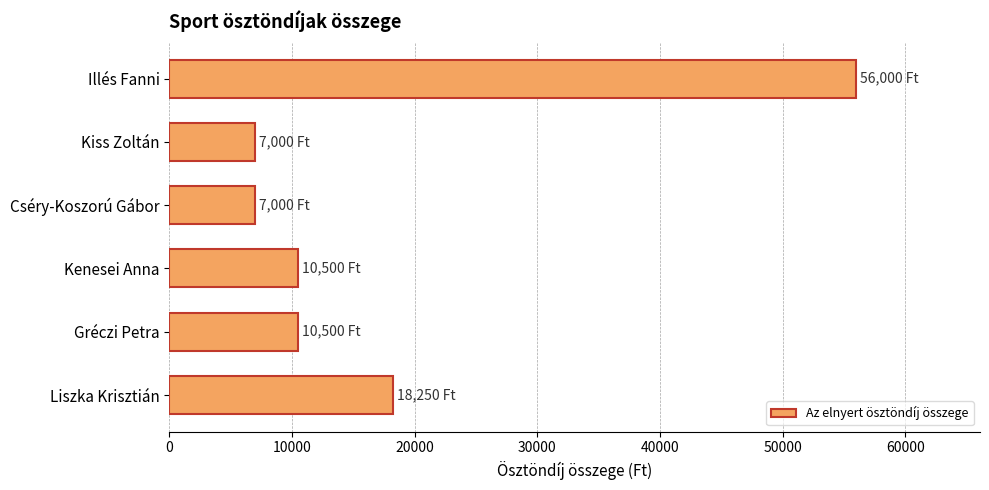

The chart shows a value of 3951 at Kiss Zoltán. True or false?

False